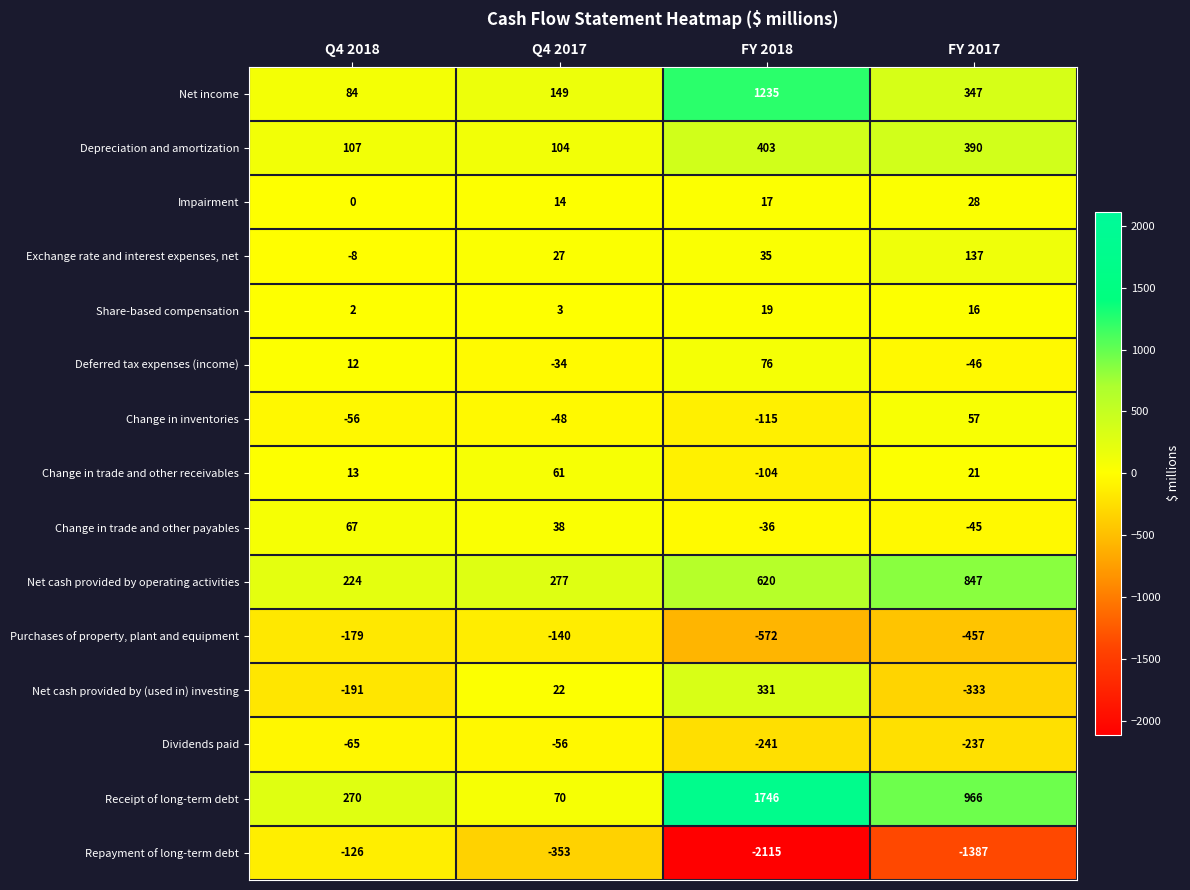

Which category has the highest value across all series?

FY 2018